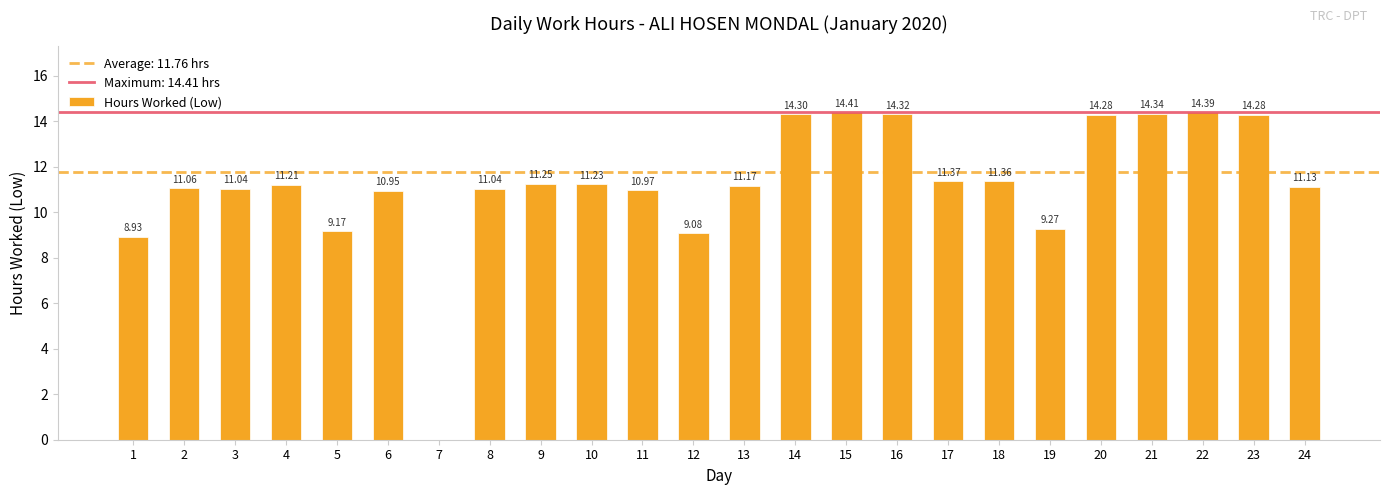

Between 16 and 10, which is larger?

16